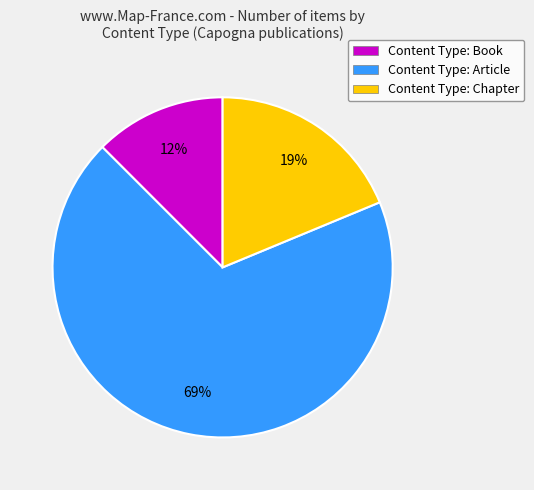

To the nearest percent, what percentage of the pie is Content Type: Article?

69%